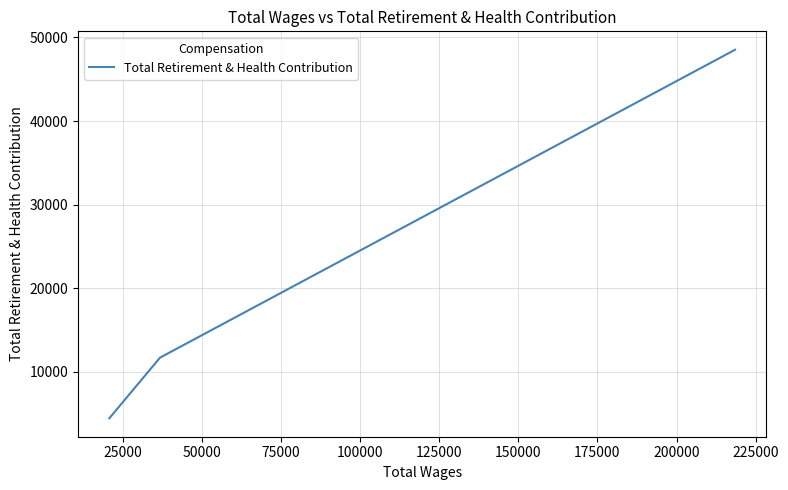

True or false: the data shows 1694 at 50000.

False